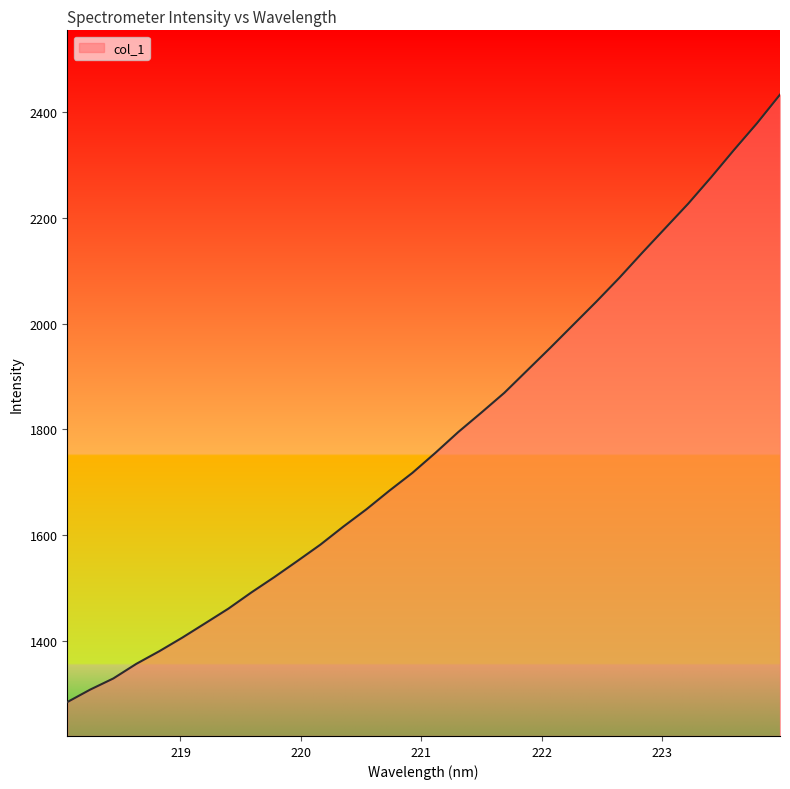

What is the greatest value displayed?

2433.6